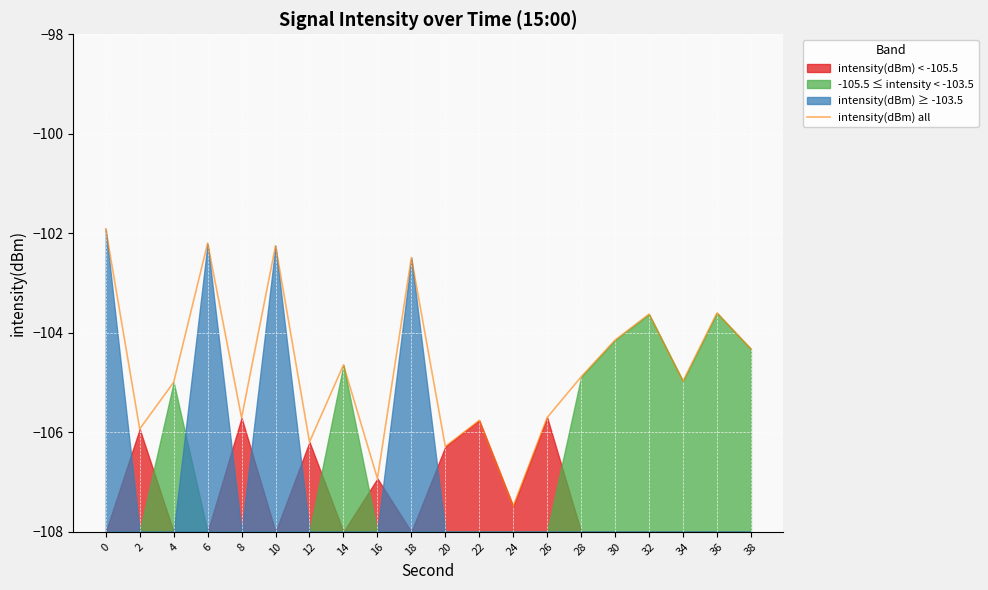

The value at 20 is -160.6. True or false?

False